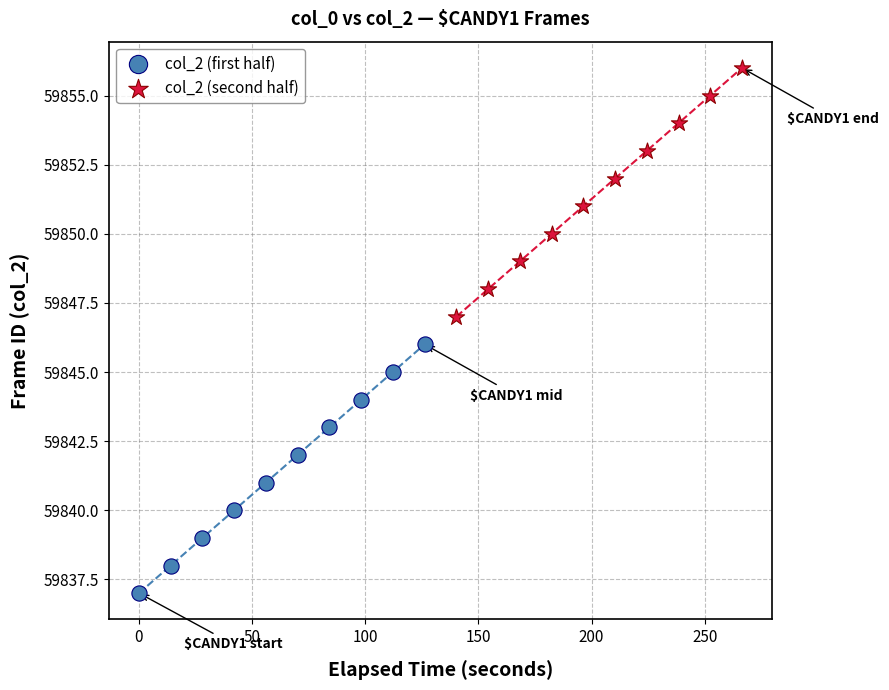

Which series reaches the minimum Y coordinate?

col_2 (first half)